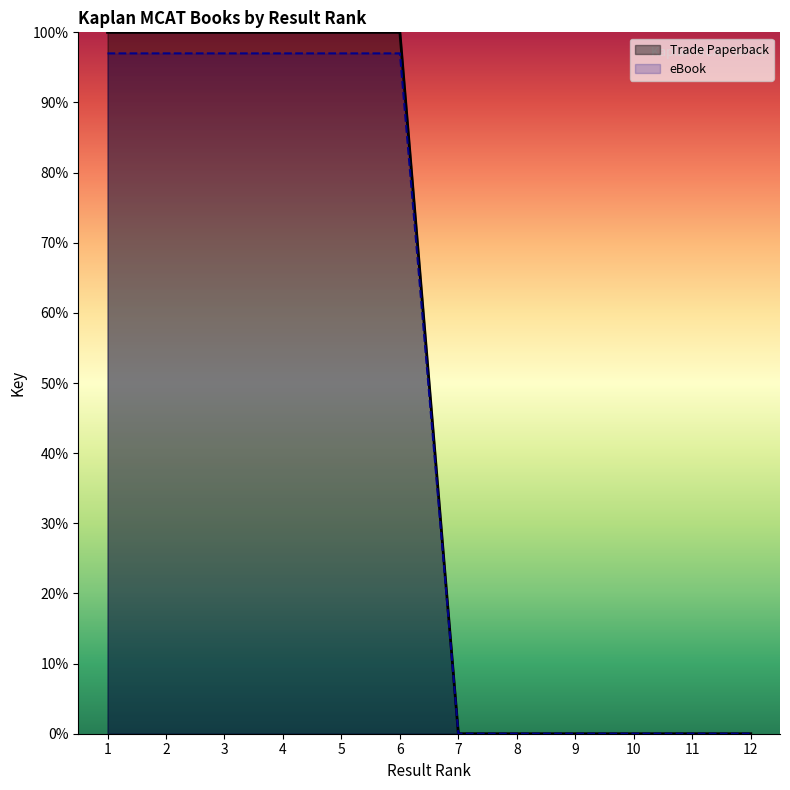

The value of Trade Paperback at 4 is 21.0. True or false?

False